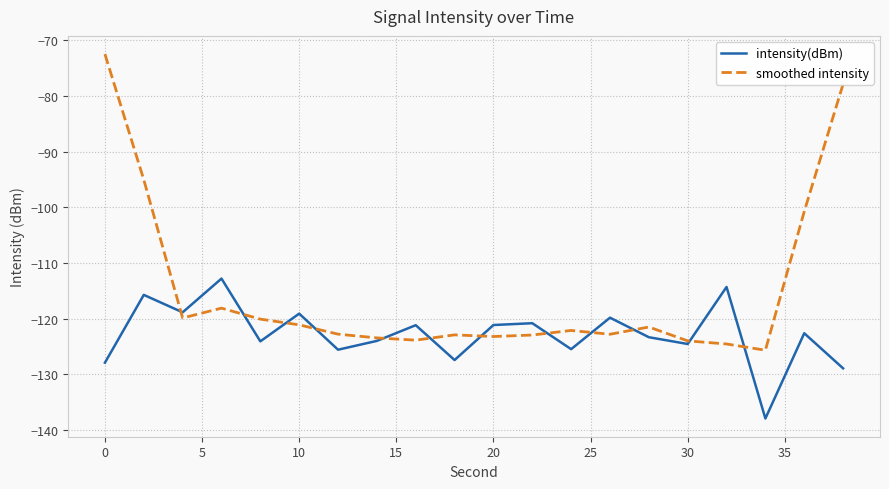

Which series has the largest range (max minus min)?

smoothed intensity